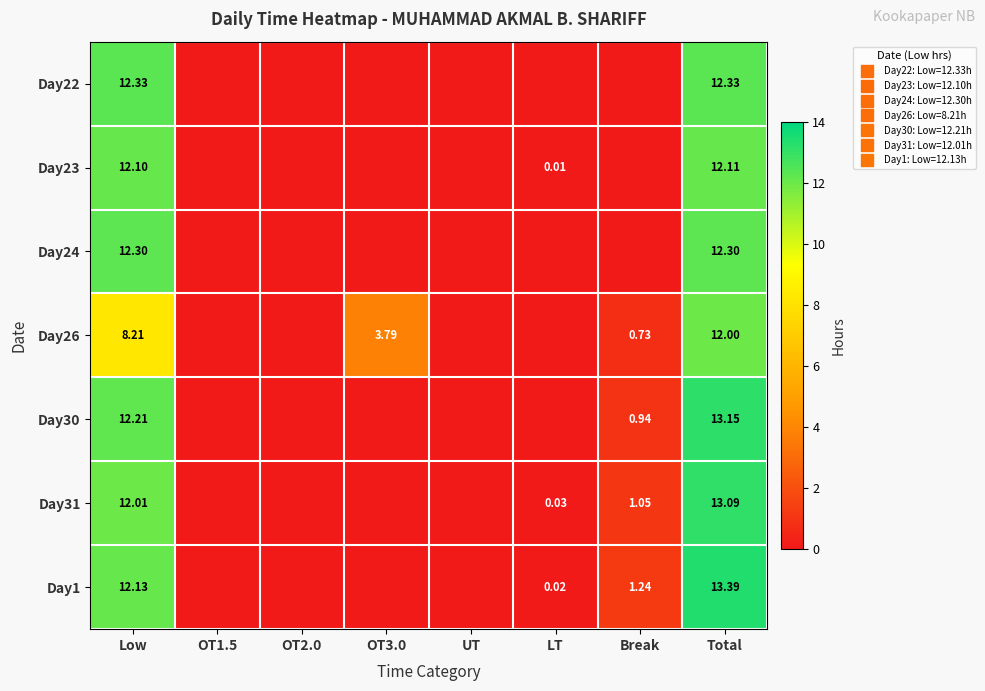

At UT, list the series in order from smallest to largest.

Day22, Day23, Day24, Day26, Day30, Day31, Day1